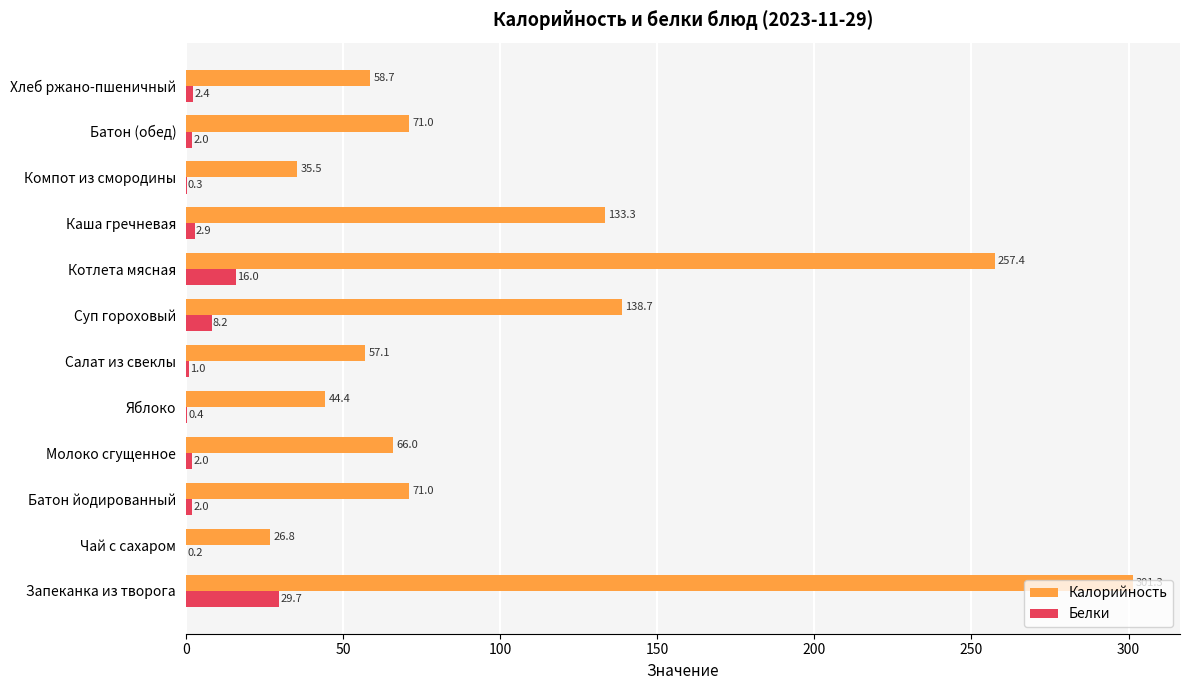

How many categories are shown in the chart?

12